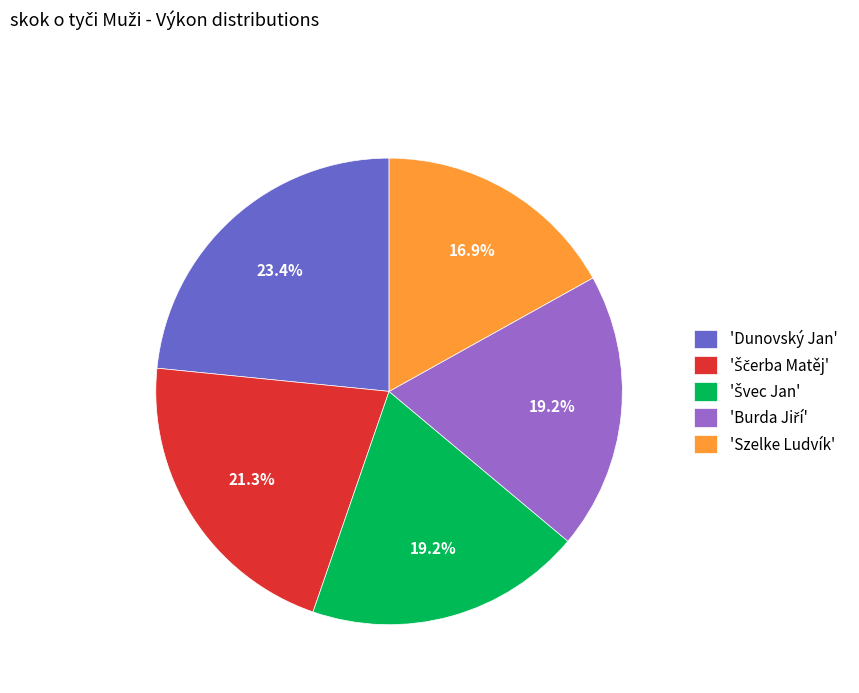

What percentage is NOT represented by 'Dunovský Jan'?

76.6%